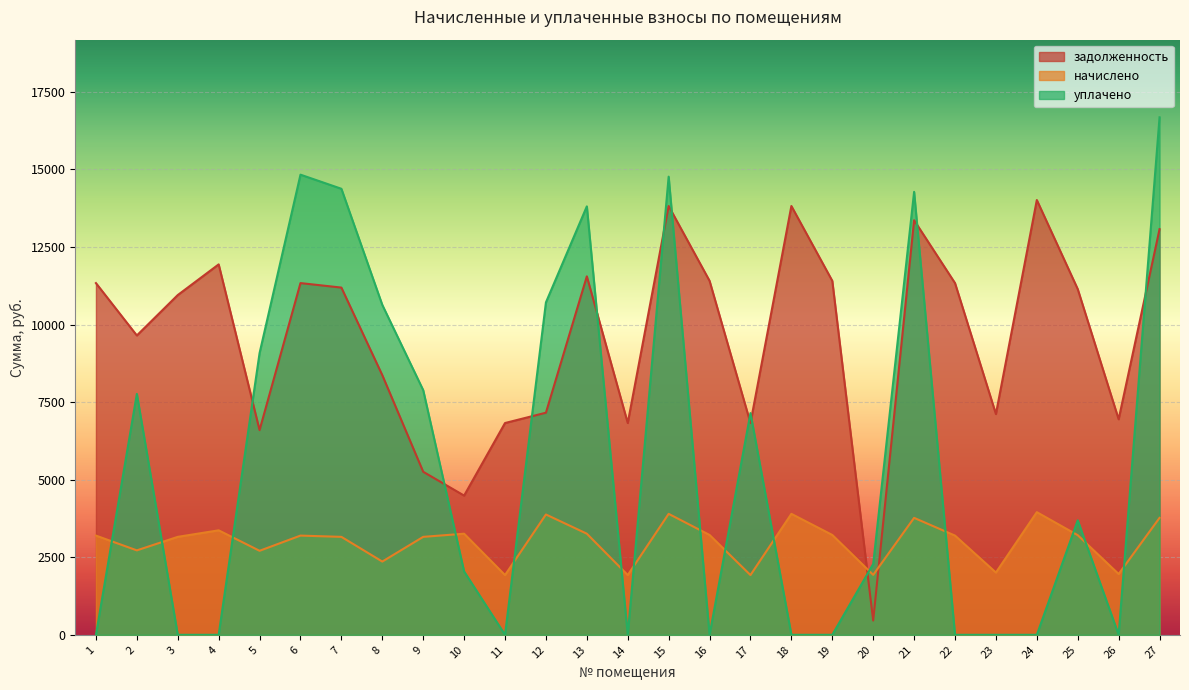

Which category has the highest value across all series?

27